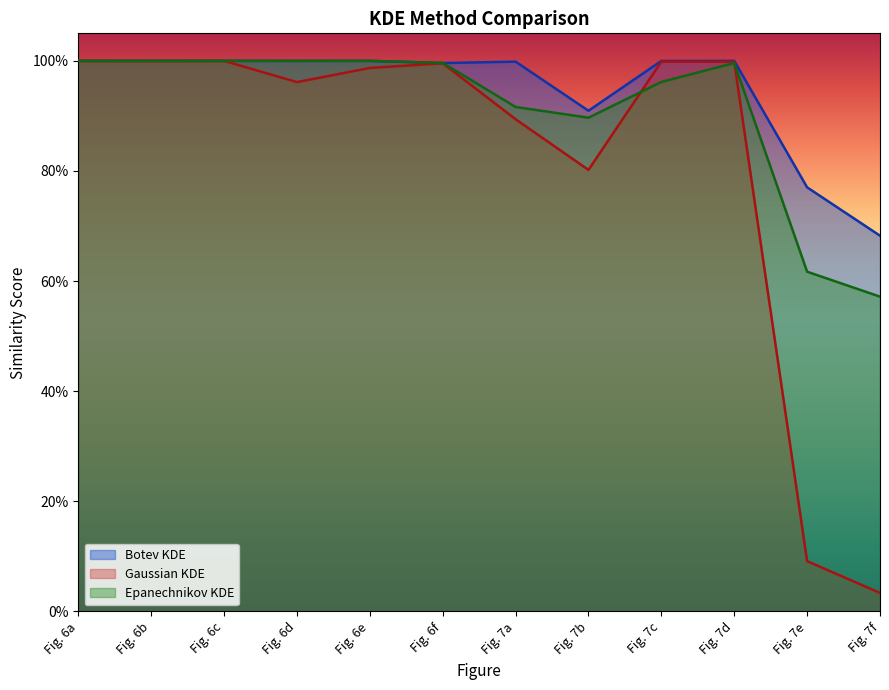

What is the sum of all Epanechnikov KDE values?

11.0